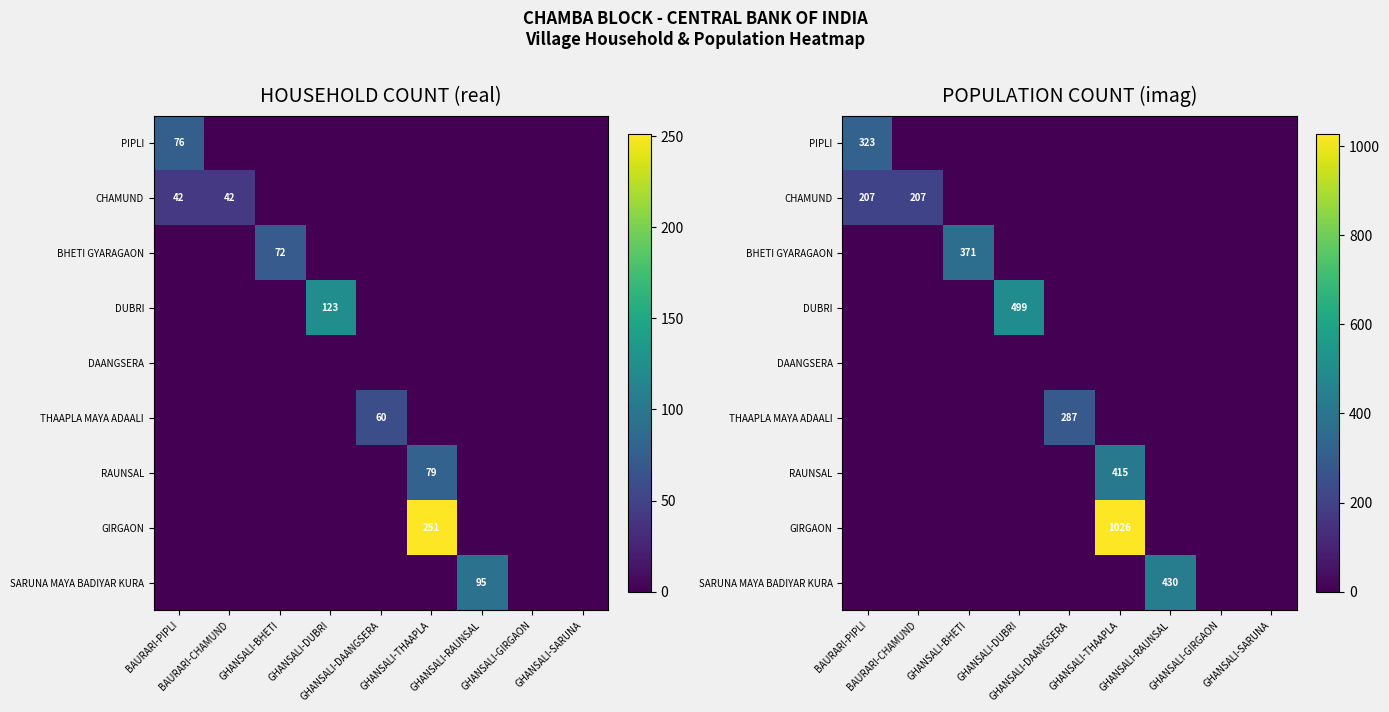

Where is DAANGSERA nearest to the value 0?

BAURARI-PIPLI